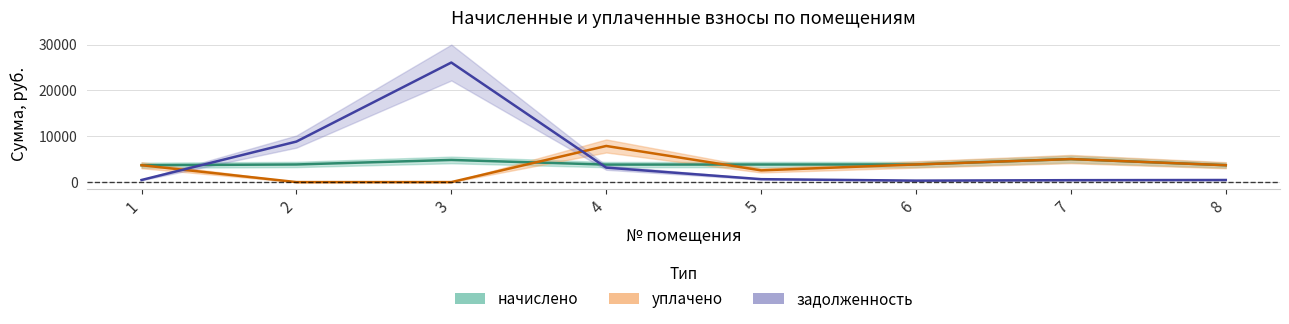

What is the total value across all series at 1?

7836.3